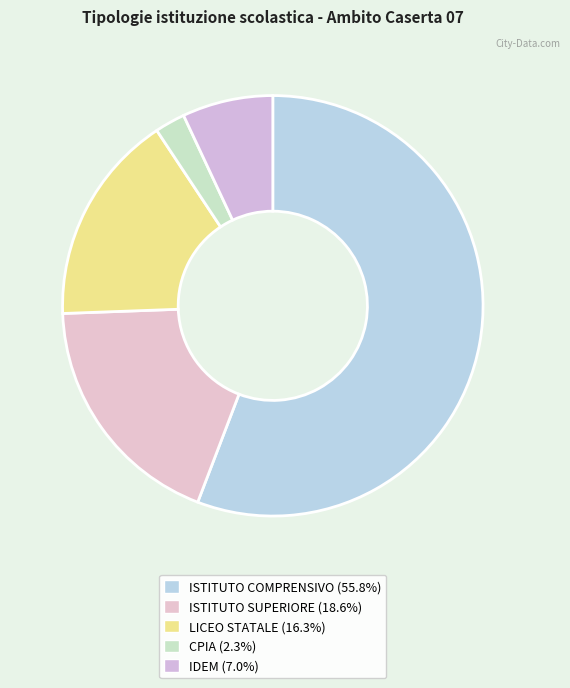

Count the number of slices in the pie.

5